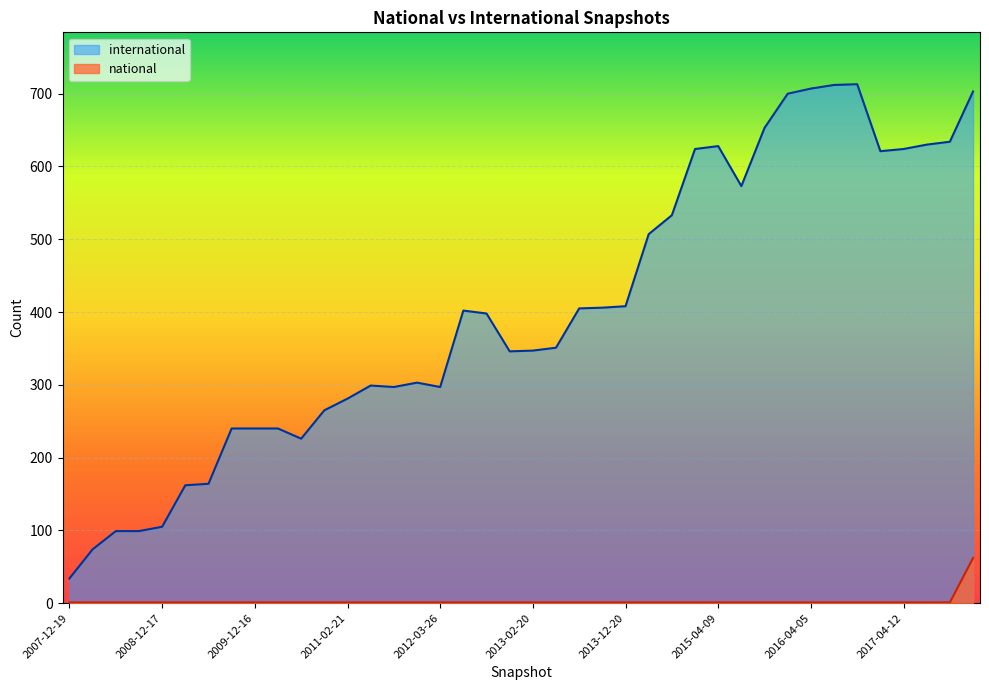

True or false: national and international intersect in this chart.

False